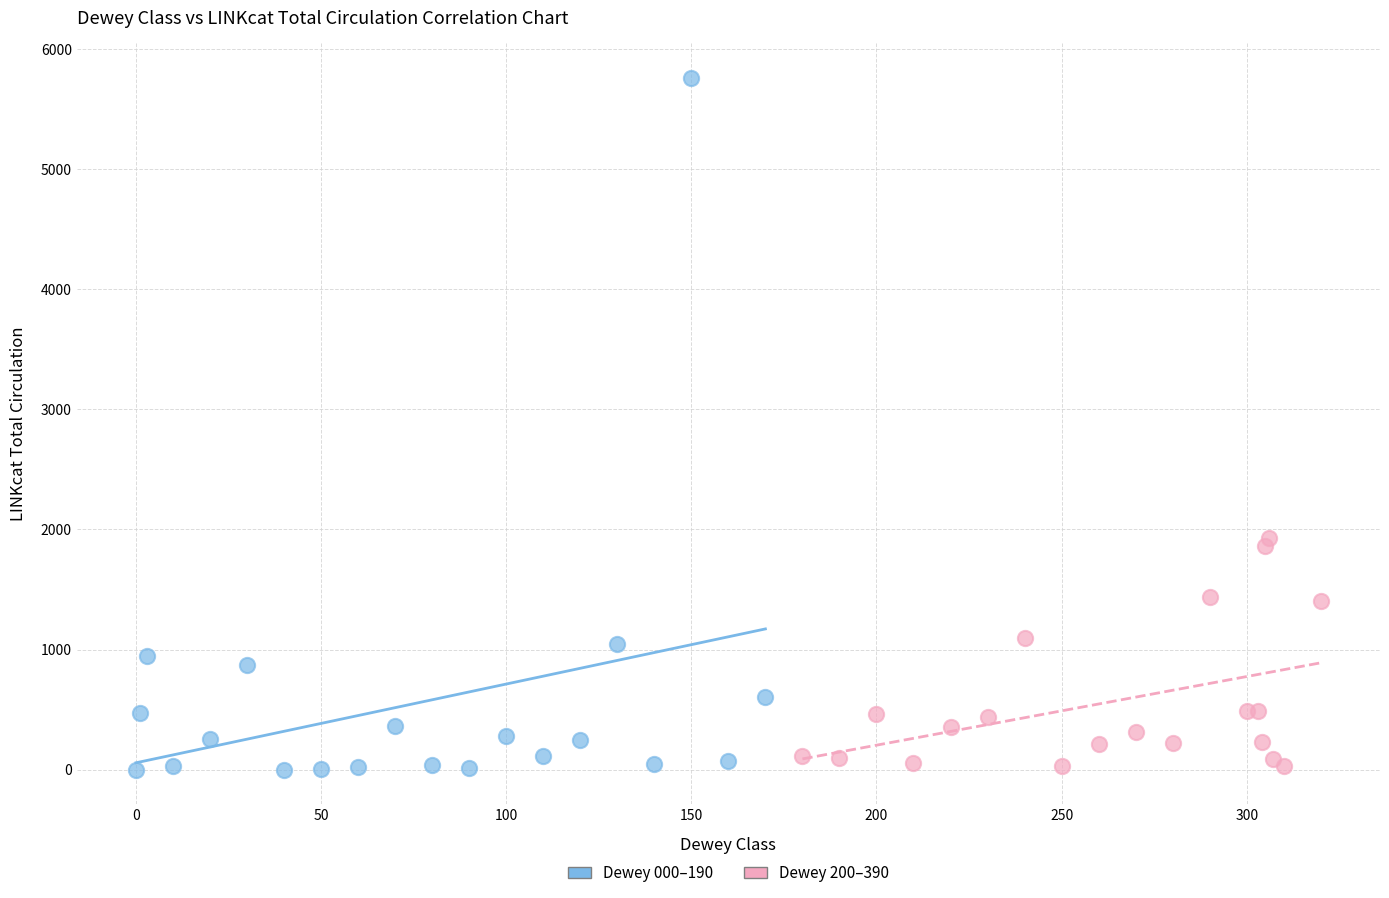

Which series reaches the maximum Y coordinate?

Dewey 000–190